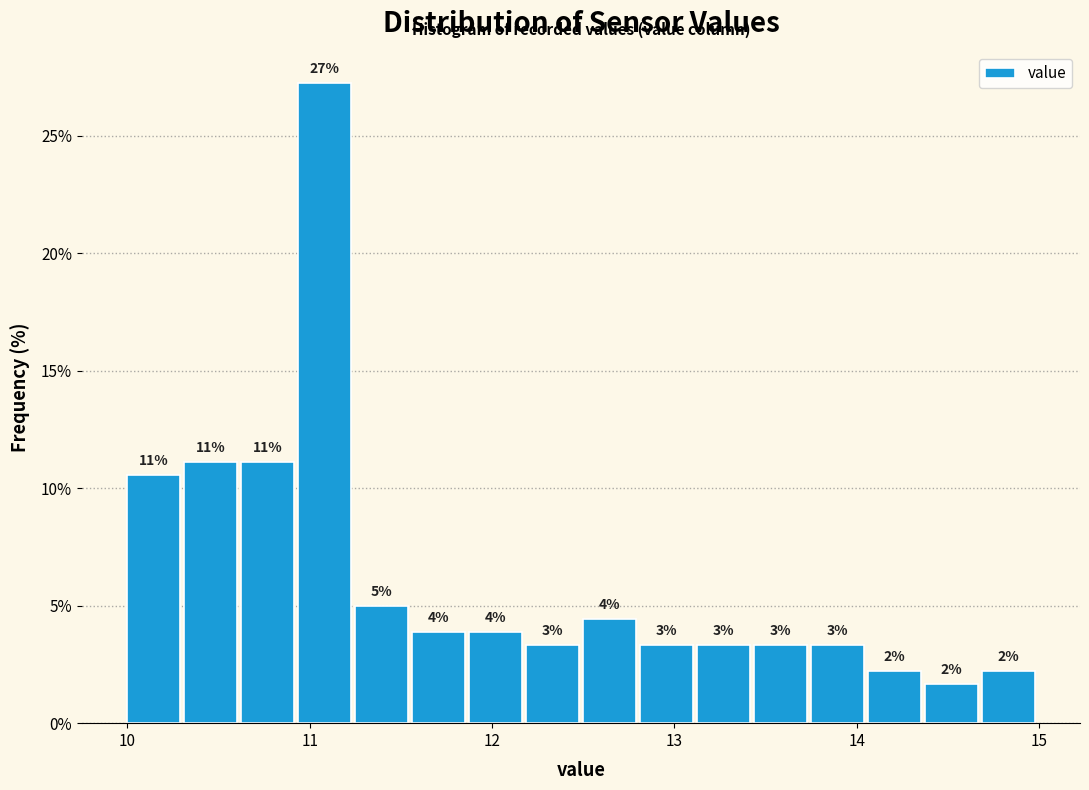

Read against the x-axis, roughly where is the centre of the tallest bar?

11.1